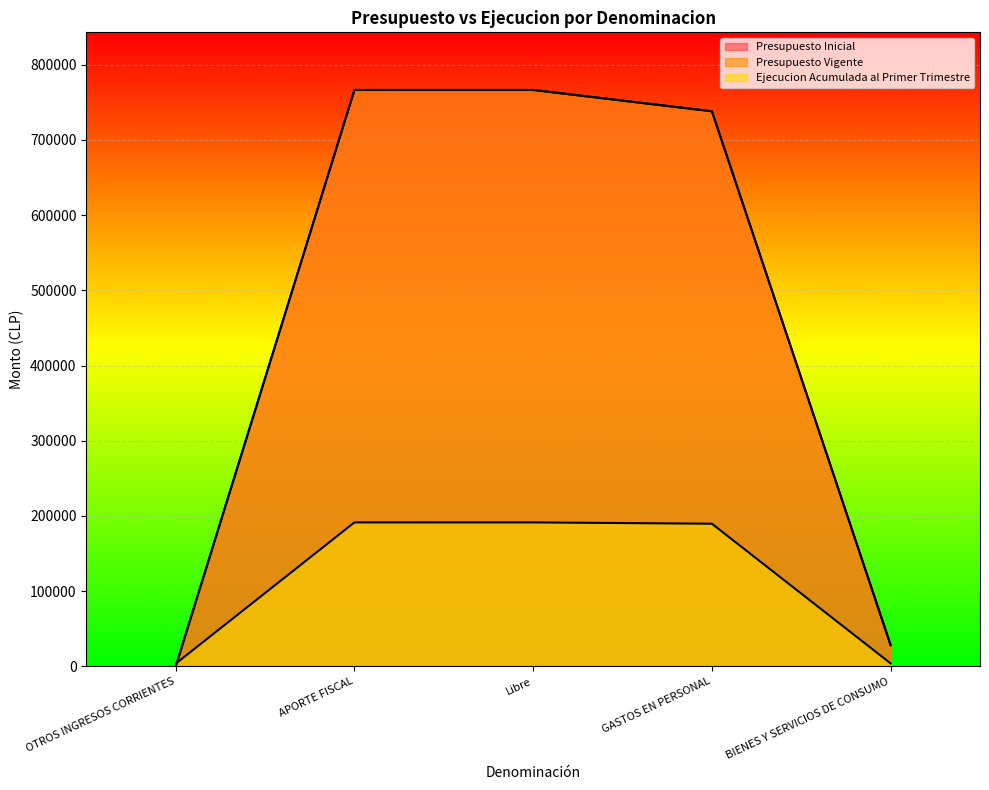

Reading right to left, list all the values displayed in this chart.

Presupuesto Inicial: BIENES Y SERVICIOS DE CONSUMO=28288	GASTOS EN PERSONAL=737990	Libre=766278	APORTE FISCAL=766278	OTROS INGRESOS CORRIENTES=0
Presupuesto Vigente: BIENES Y SERVICIOS DE CONSUMO=28288	GASTOS EN PERSONAL=737990	Libre=766278	APORTE FISCAL=766278	OTROS INGRESOS CORRIENTES=0
Ejecucion Acumulada al Primer Trimestre: BIENES Y SERVICIOS DE CONSUMO=4016	GASTOS EN PERSONAL=189708	Libre=191456	APORTE FISCAL=191456	OTROS INGRESOS CORRIENTES=3682